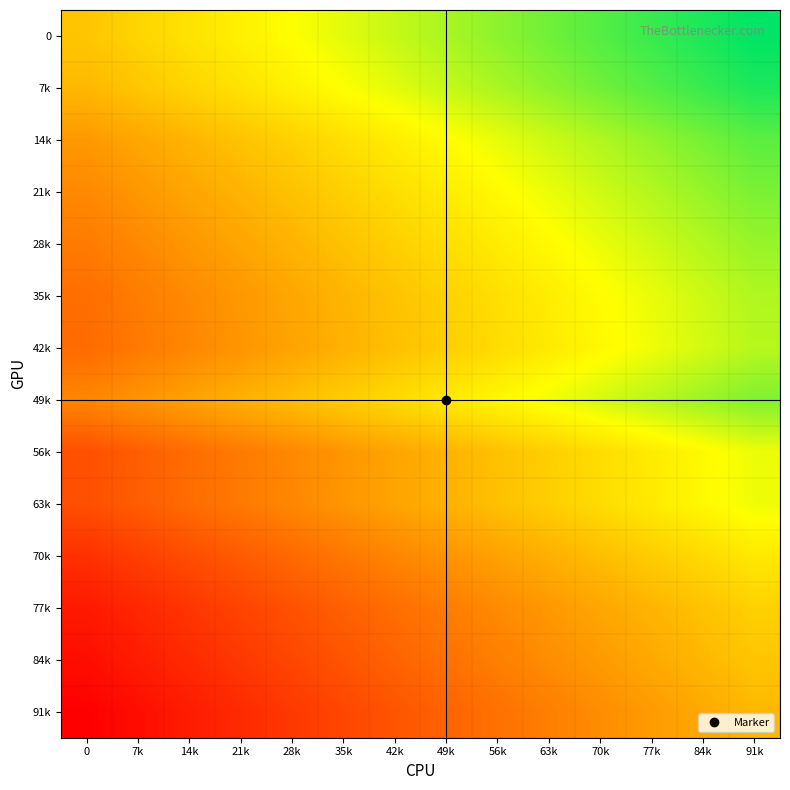

At which category is the sum across all series the highest?

91k